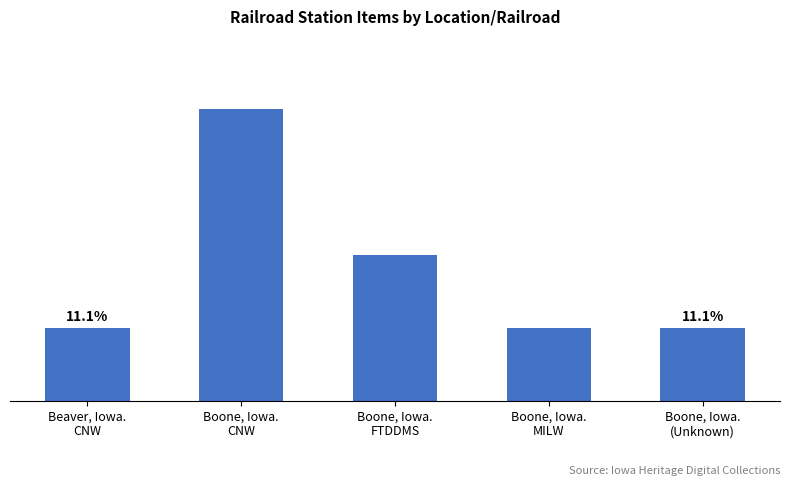

List the labels in order of value, smallest first.

Beaver, Iowa.
CNW, Boone, Iowa.
MILW, Boone, Iowa.
(Unknown), Boone, Iowa.
FTDDMS, Boone, Iowa.
CNW